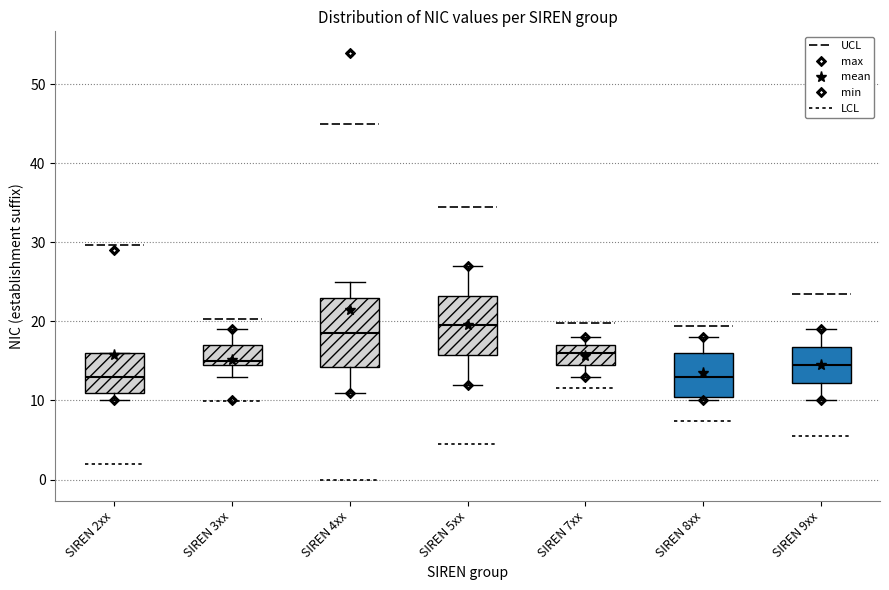

Reading left to right, transcribe this box plot: for each box, give where its median line is, the range the box spans, and where its two whiskers end, as read against the y-axis. The values are not printed on the chart, so give them approximately, as read against the axis.

SIREN 2xx: median 13, box 11 to 16, whiskers 10 to 16
SIREN 3xx: median 15 (just above the box's lower edge), box 15 to 17, whiskers 13 to 19
SIREN 4xx: median 19, box 14 to 23, whiskers 11 to 25
SIREN 5xx: median 20, box 16 to 23, whiskers 12 to 27
SIREN 7xx: median 16, box 15 to 17, whiskers 13 to 18
SIREN 8xx: median 13, box 11 to 16, whiskers 10 to 18
SIREN 9xx: median 15, box 12 to 17, whiskers 10 to 19